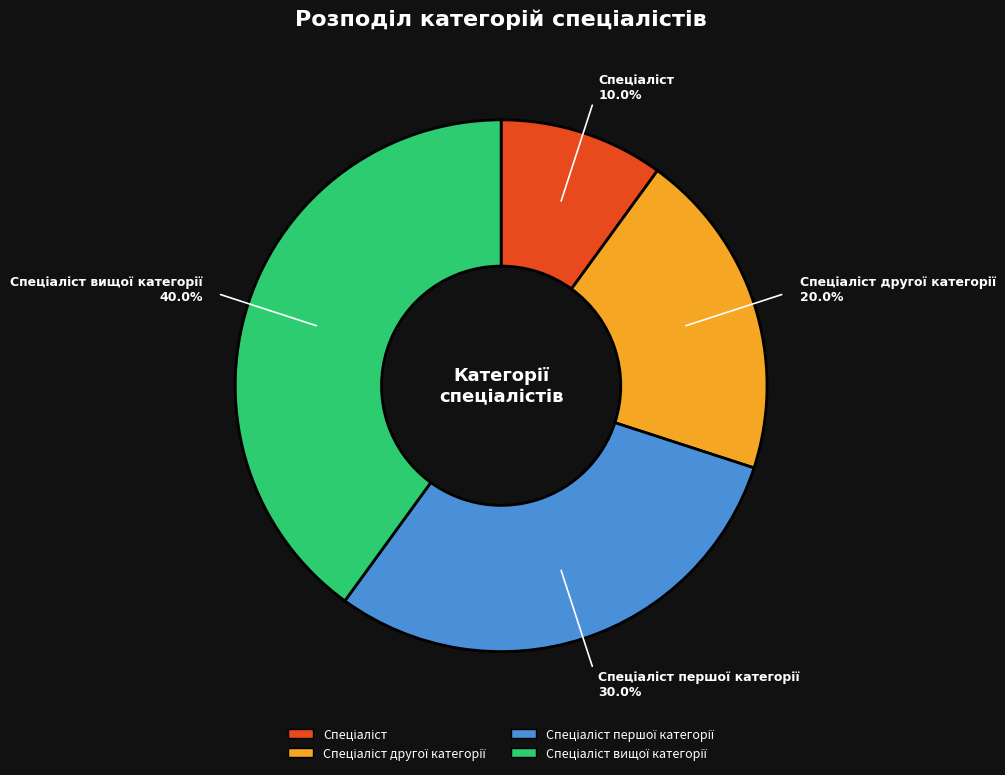

Is there a majority slice in this chart?

No